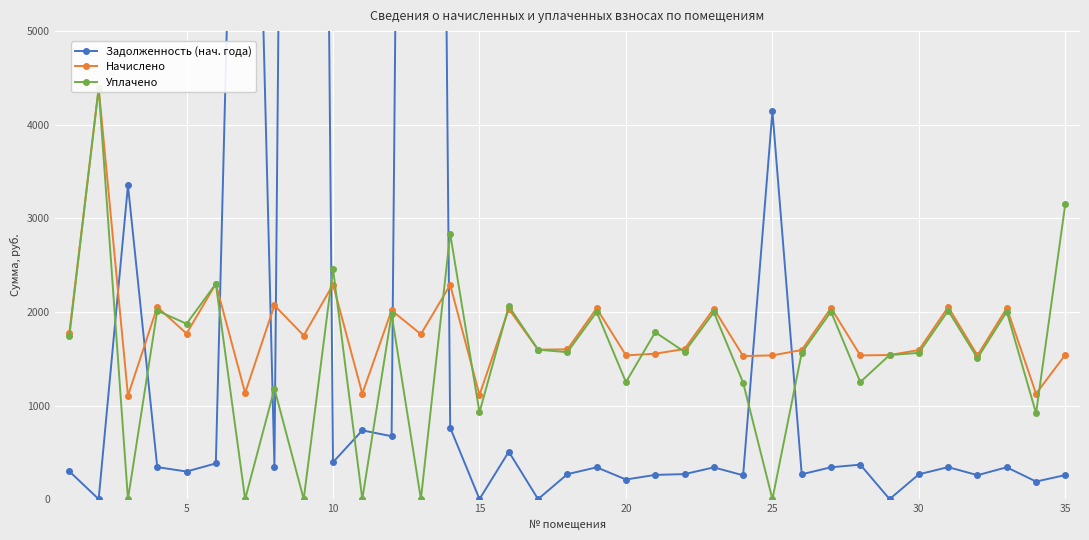

At how many categories does at least one series exceed 27323?

2